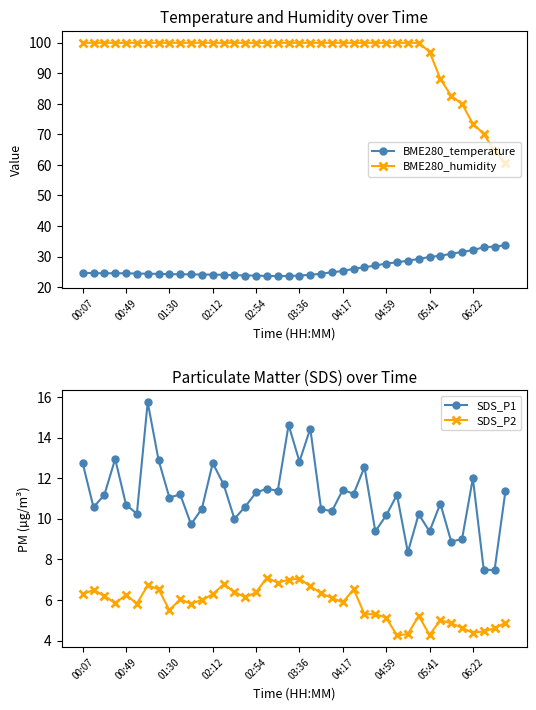

True or false: BME280_humidity and BME280_temperature intersect in this chart.

False